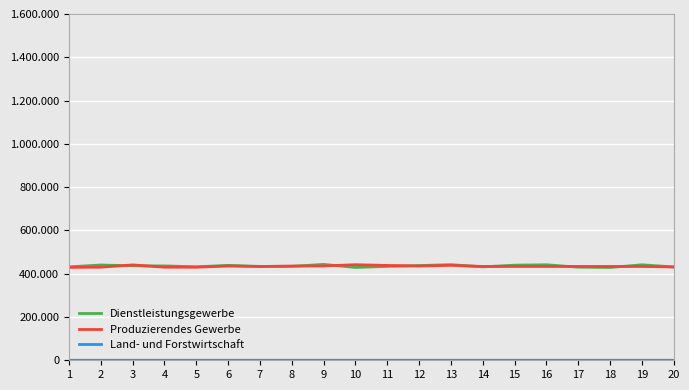

Is this an area chart (filled region under the line)?

No